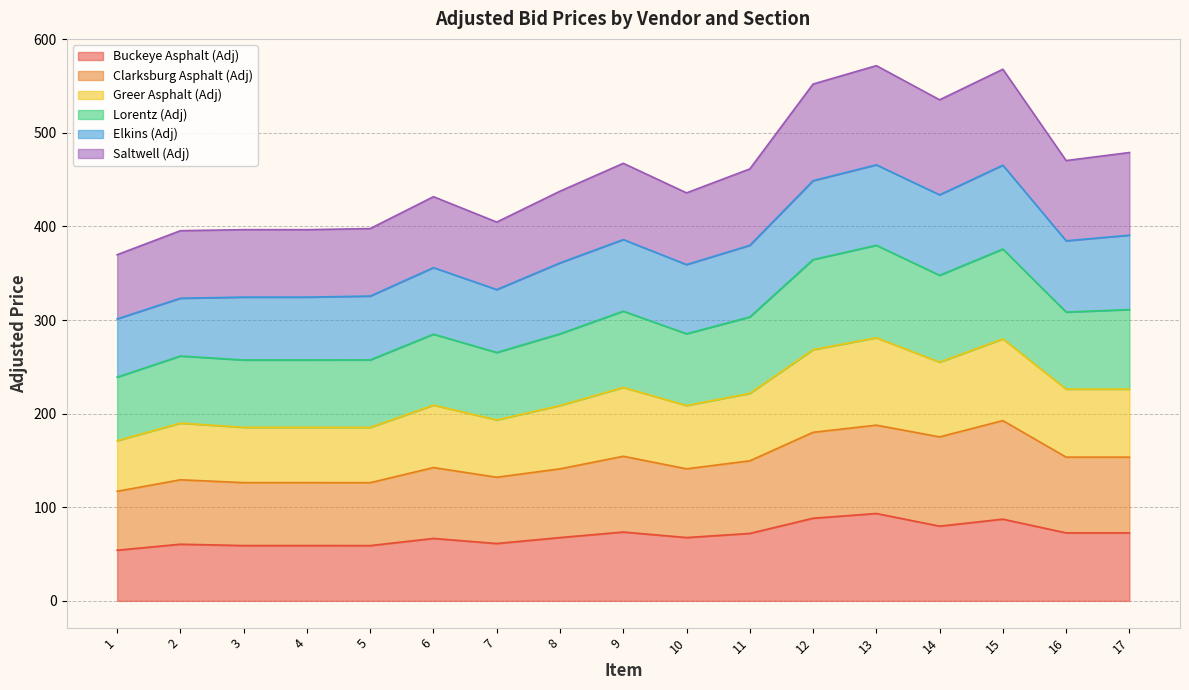

At which category does Clarksburg Asphalt (Adj) reach its first local valley?

5